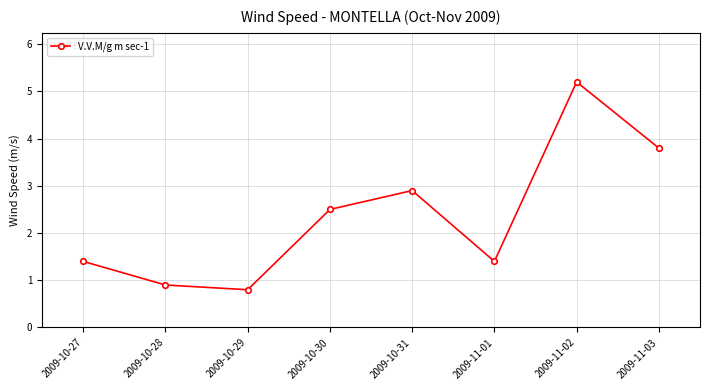

At which label does the data first exceed 2?

2009-10-30